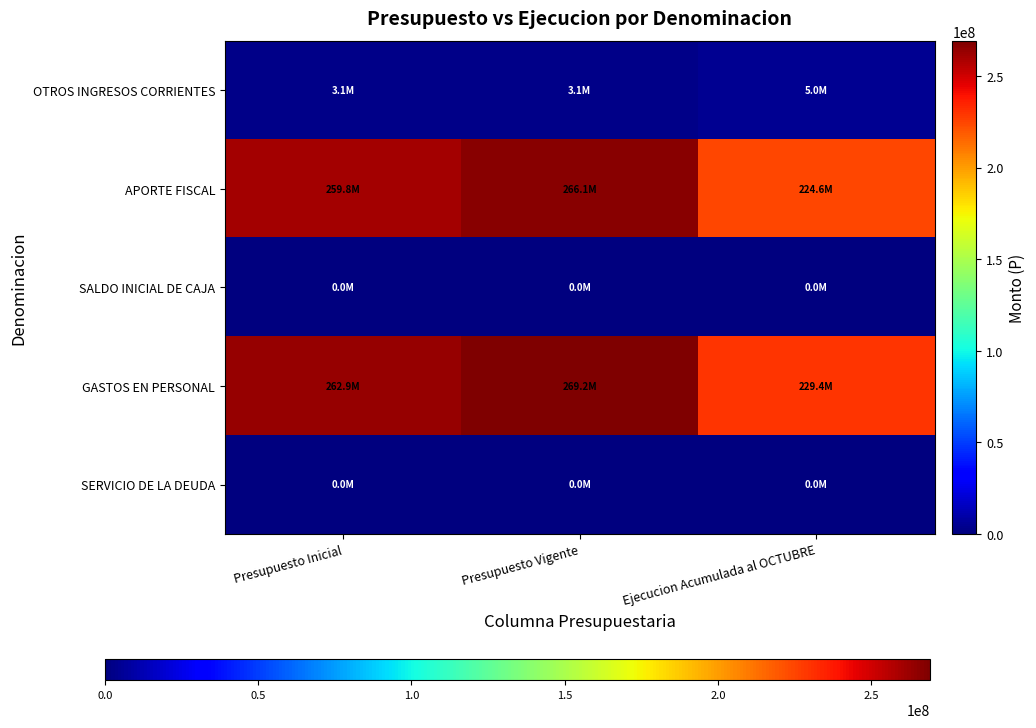

At Presupuesto Inicial, list the series in order from smallest to largest.

SALDO INICIAL DE CAJA, SERVICIO DE LA DEUDA, OTROS INGRESOS CORRIENTES, APORTE FISCAL, GASTOS EN PERSONAL